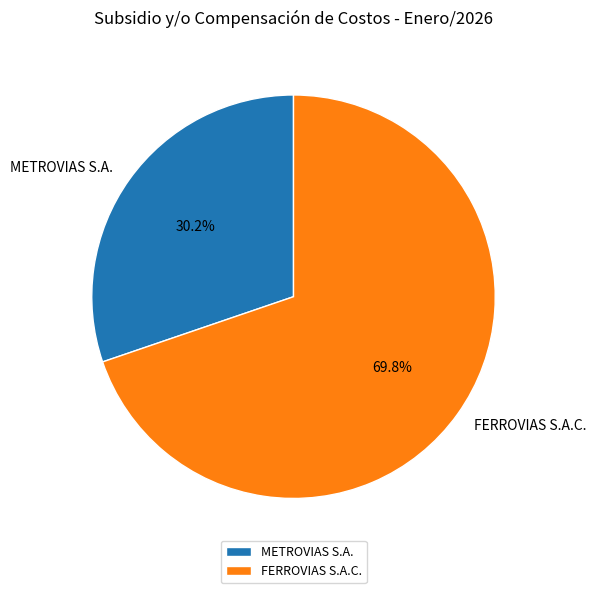

Which slice is the smallest?

METROVIAS S.A.